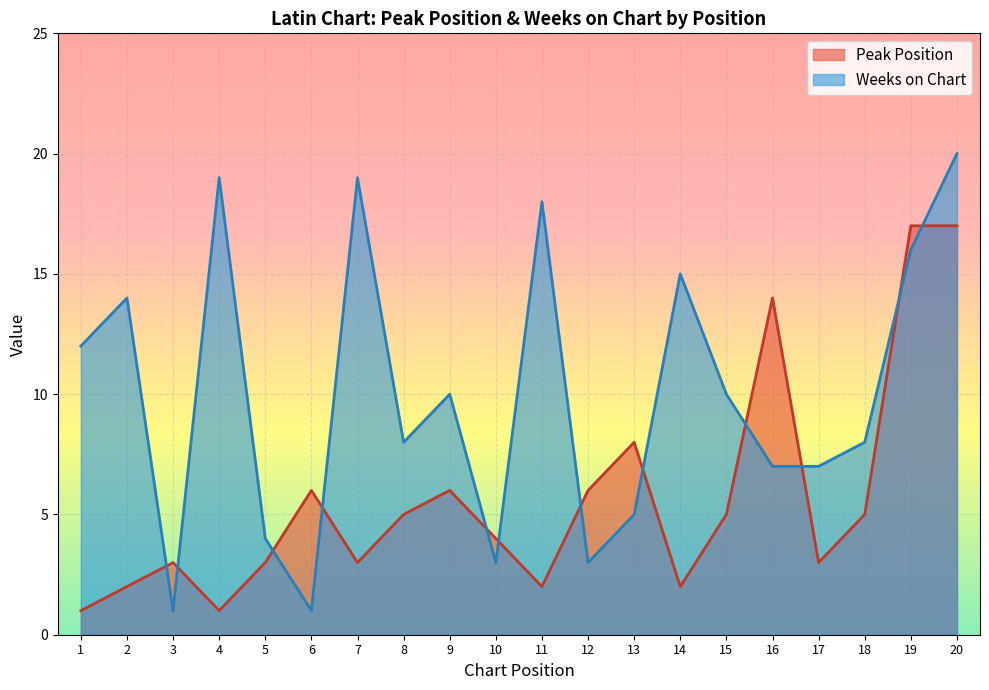

What is the maximum value for Peak Position?

17